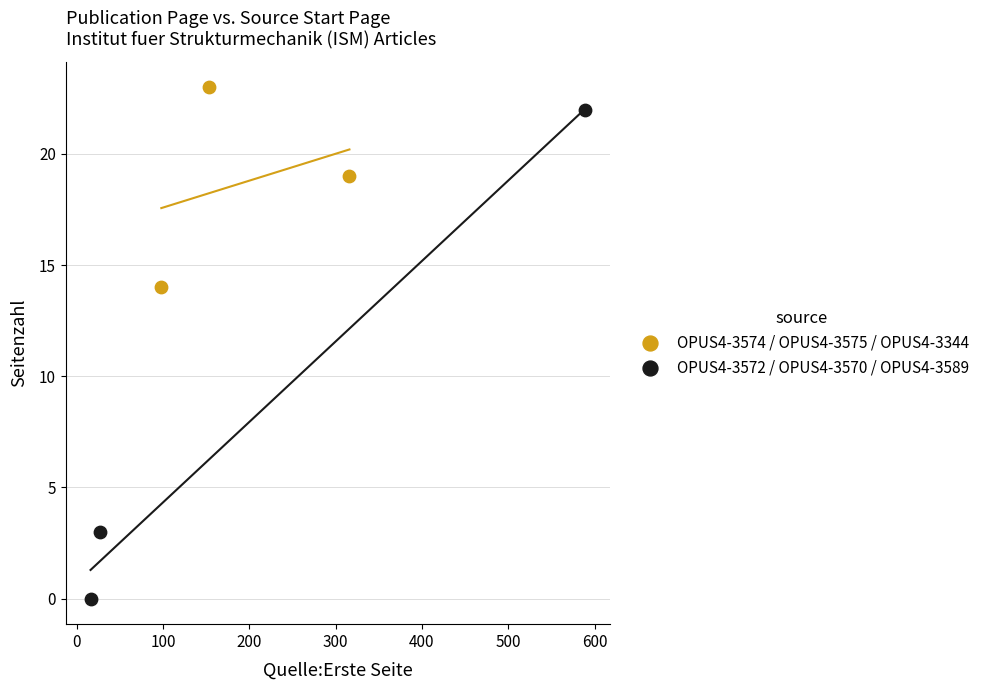

Which series has the widest spread of Y values?

OPUS4-3572 / OPUS4-3570 / OPUS4-3589